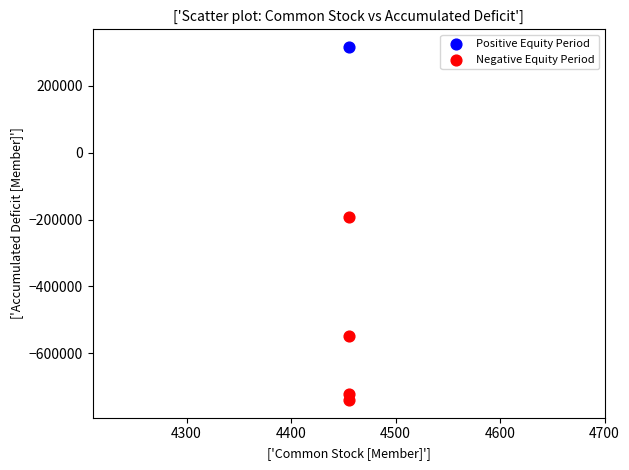

What are all the series names shown in the legend?

Positive Equity Period, Negative Equity Period